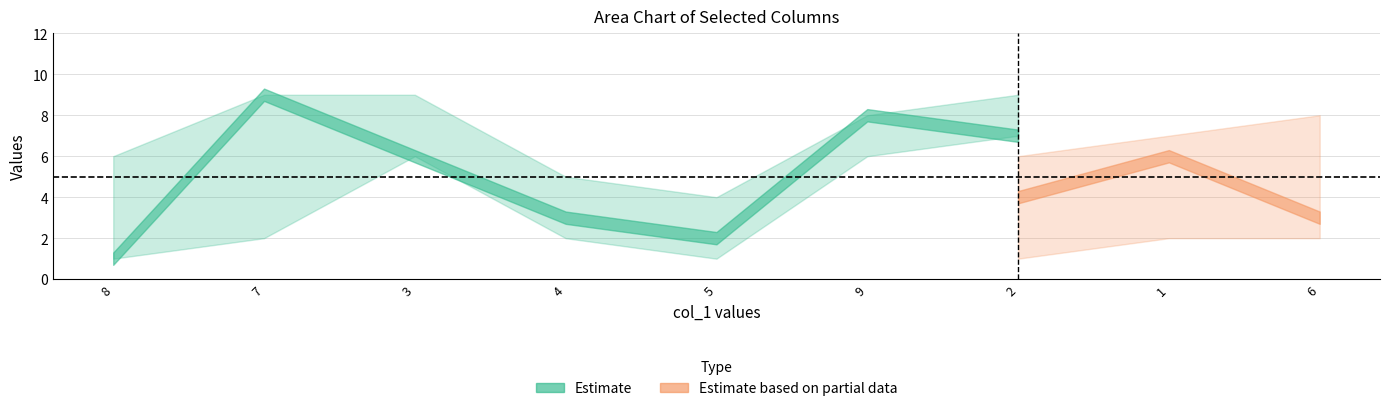

How many col_9 values are between 3 and 7?

5